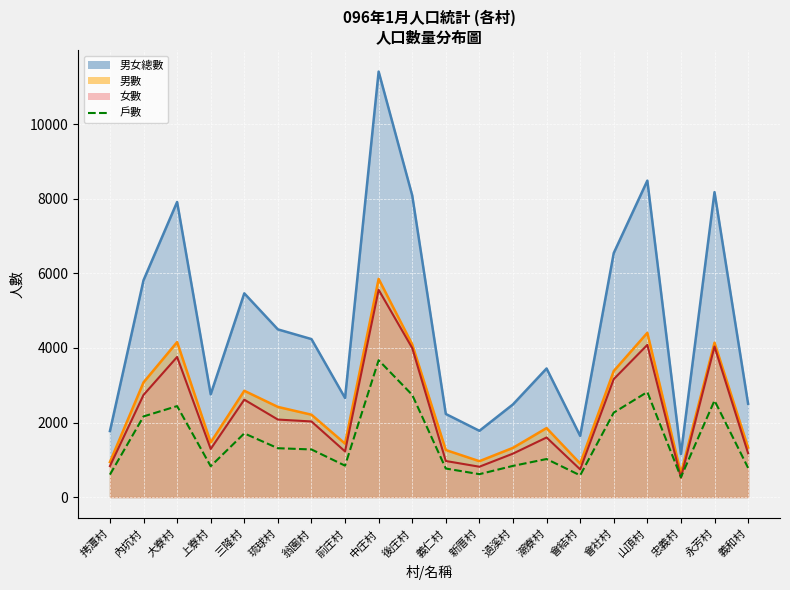

The value at 上寮村 is 828. True or false?

True